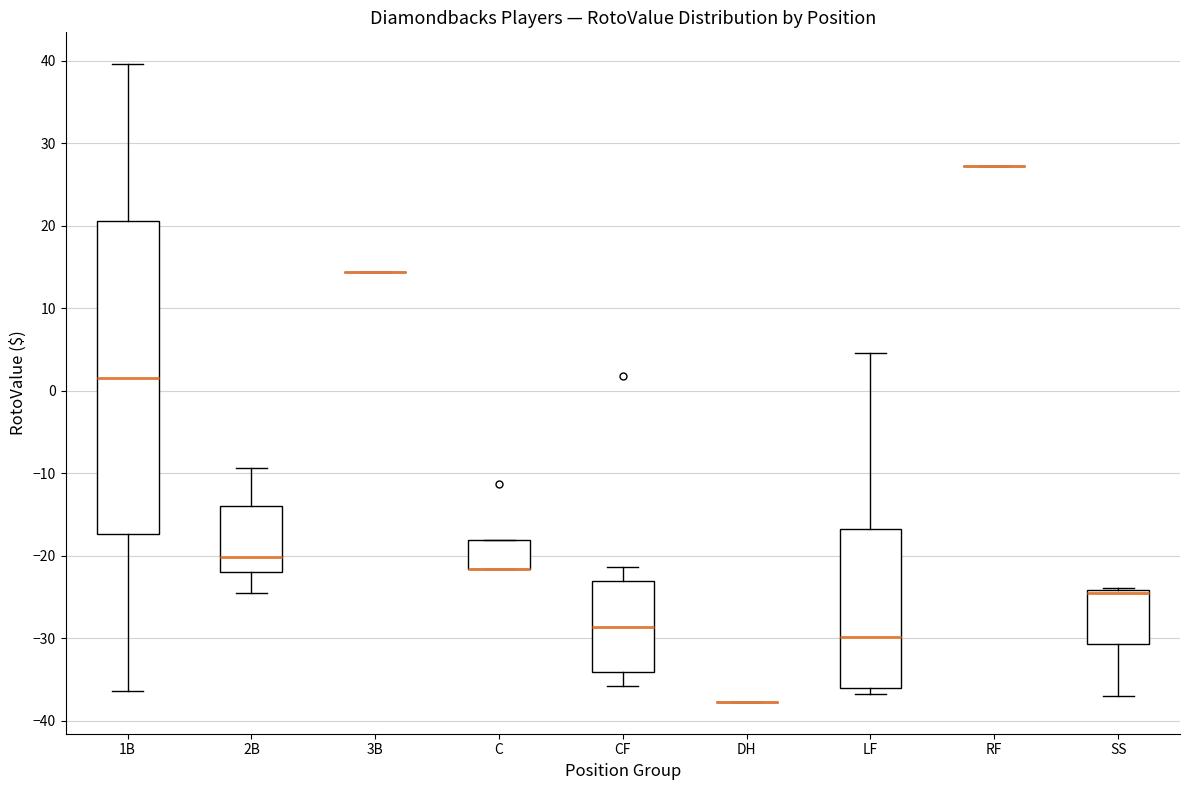

Comparing the boxes themselves (not the whiskers), which one is the tallest?

1B